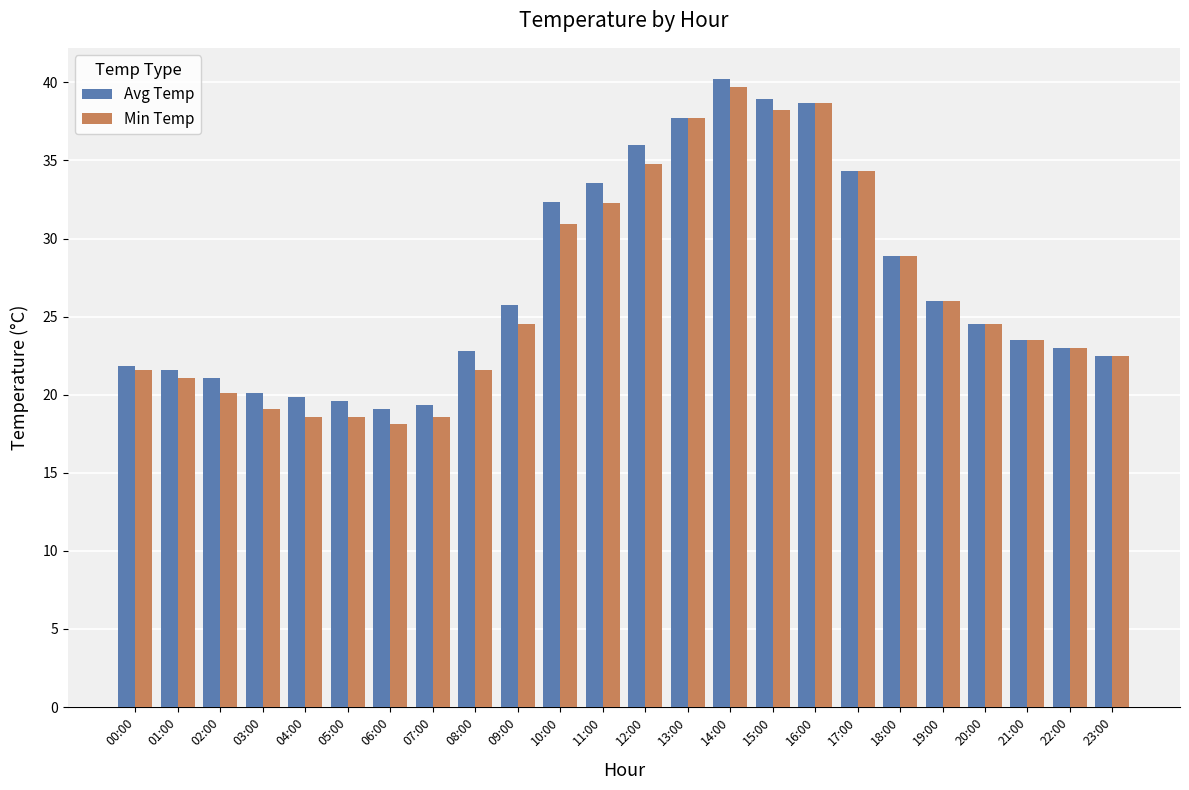

What is the average value of the Avg Temp series?

27.1